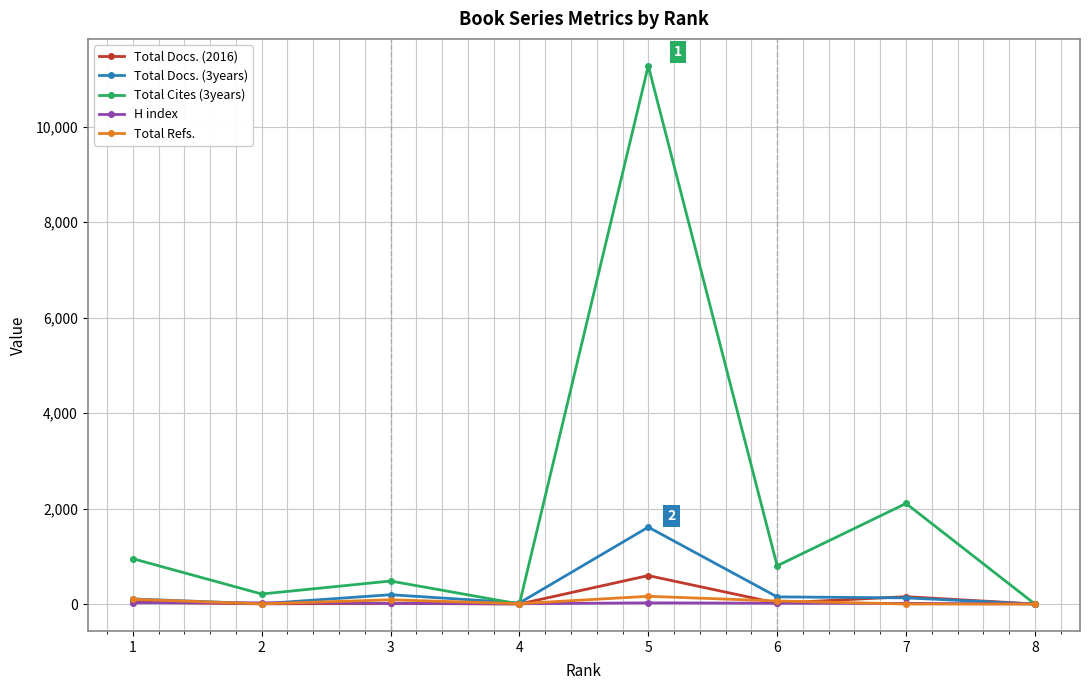

True or false: H index has a value of 25 at 2.

True